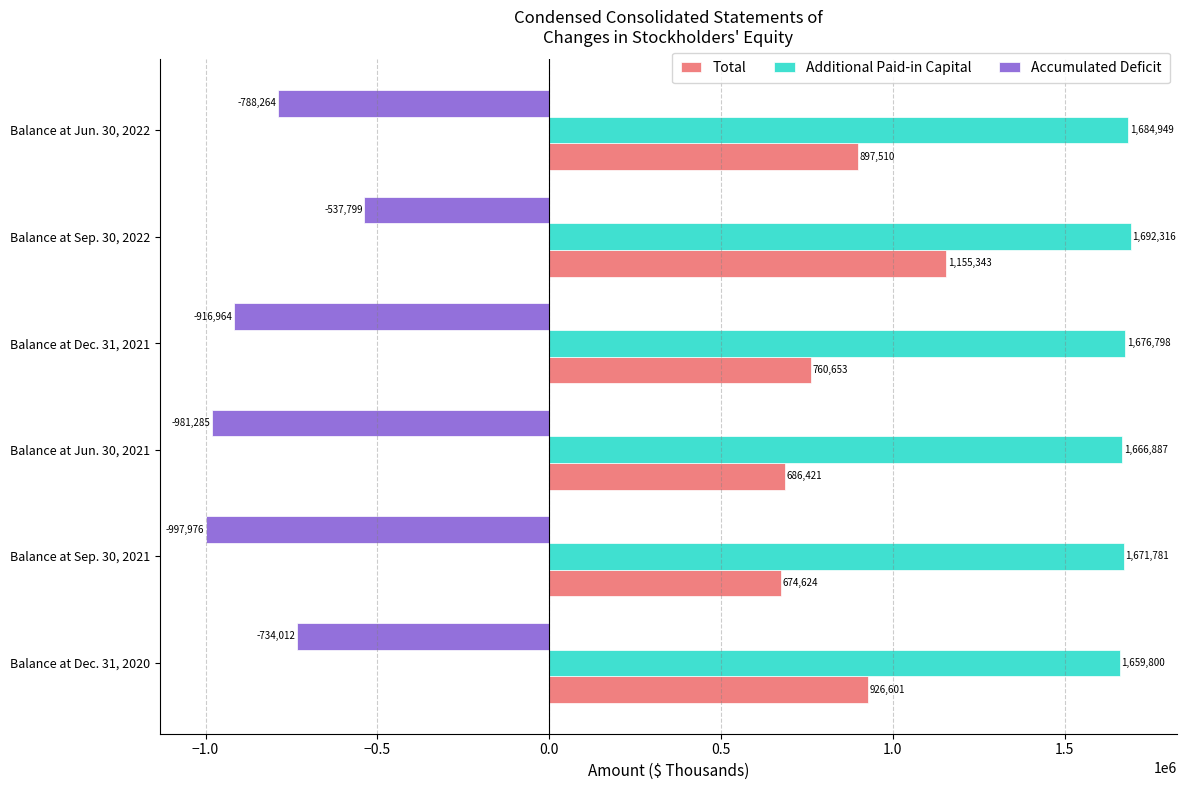

What is the smallest value displayed?

-997976